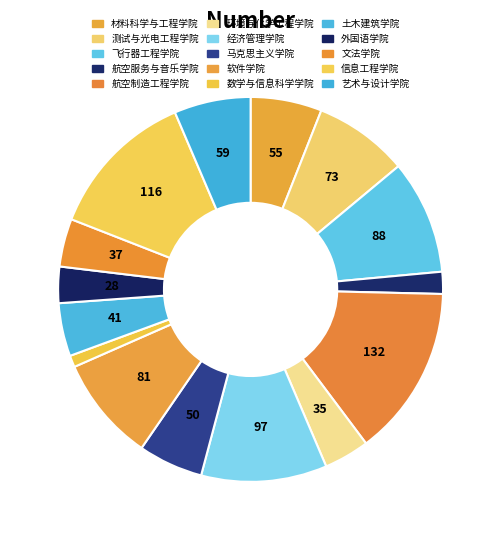

How many slices are in this pie chart?

15